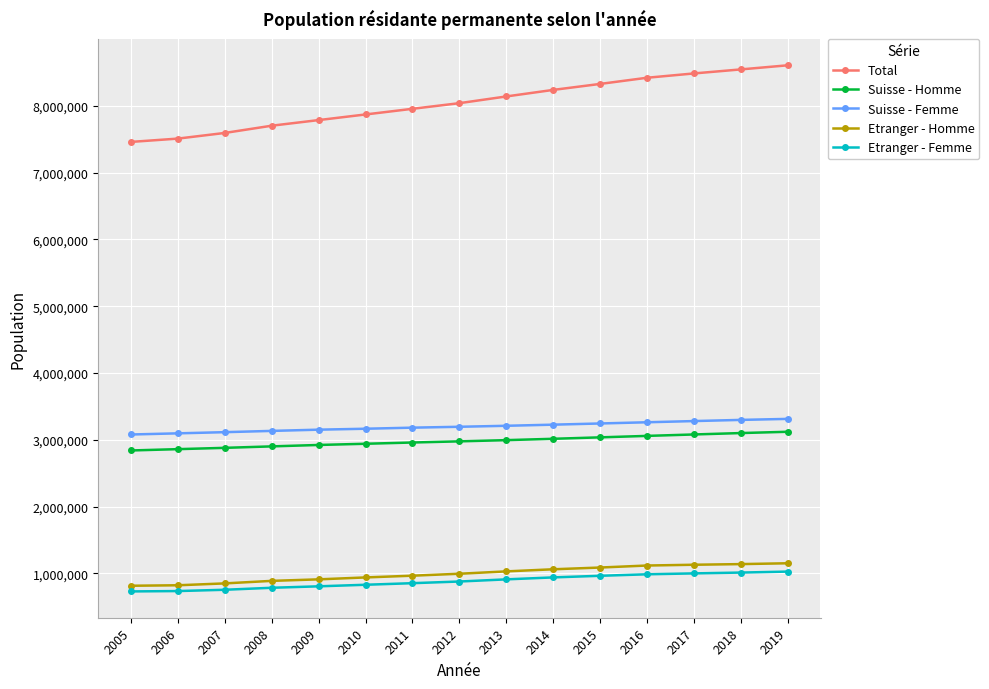

How many values in the Suisse - Homme series are below 2975404?

7